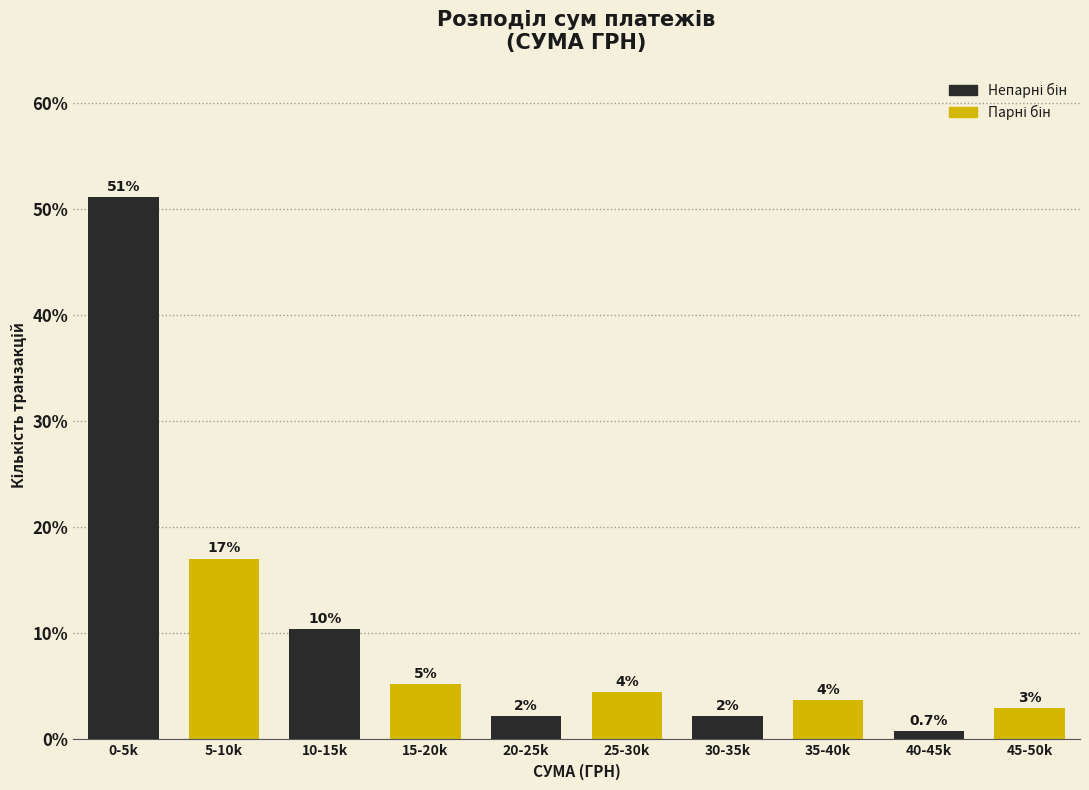

Are the bars horizontal?

No